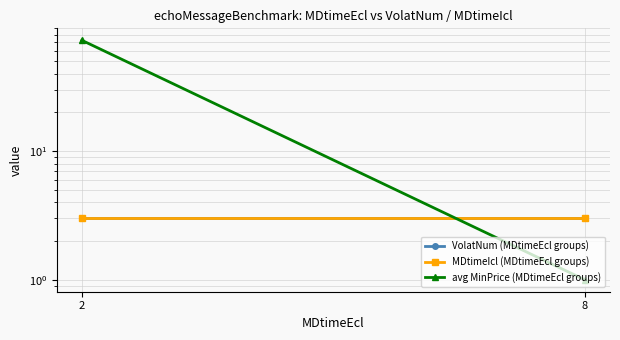

How many values in the avg MinPrice (MDtimeEcl groups) series exceed 72?

1